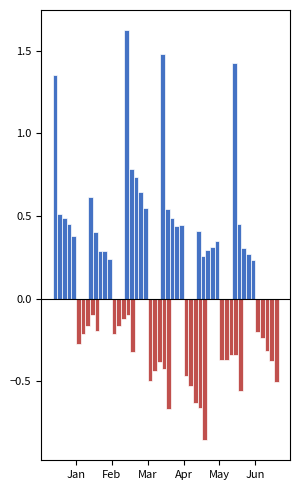

What is the difference between the second highest and second lowest values in the May series?

0.1